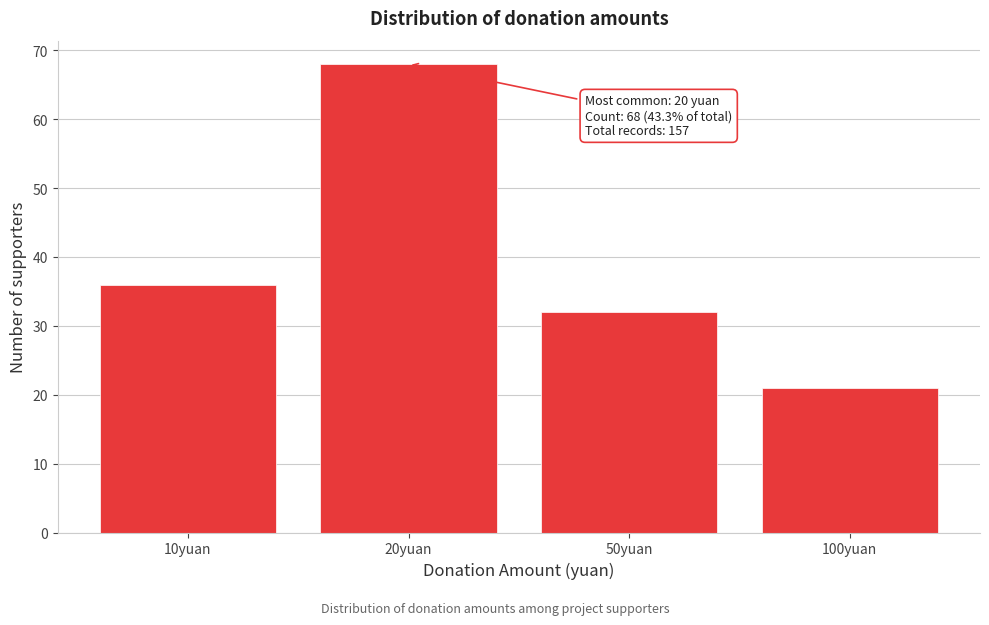

Reading right to left, list all the values displayed in this chart.

21	32	68	36